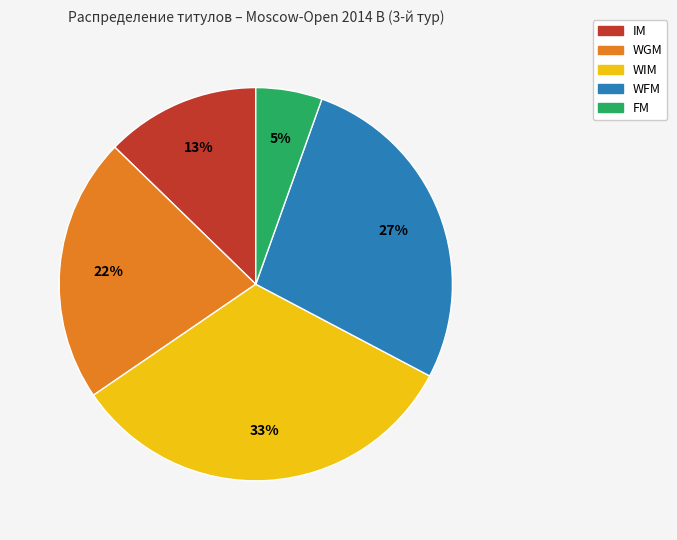

What is the largest slice in the pie chart?

WIM